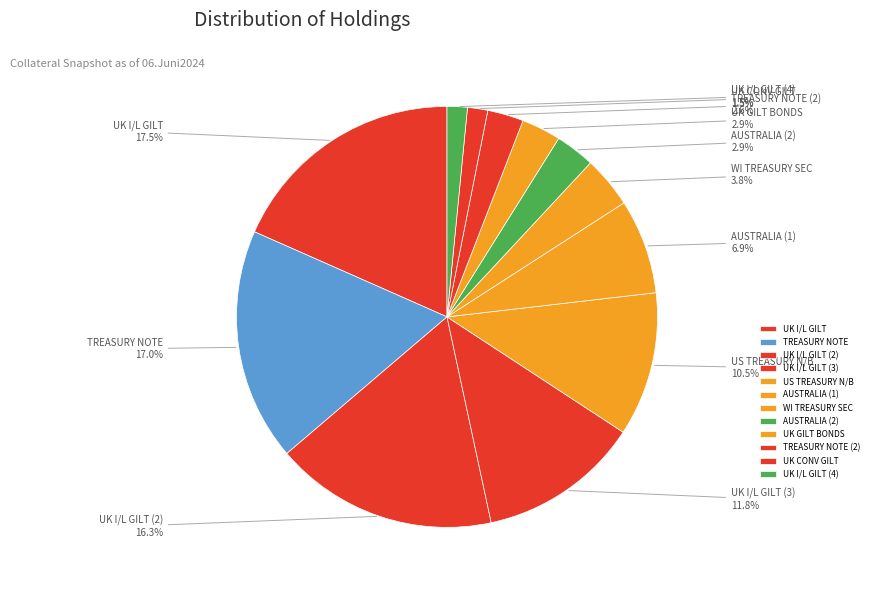

The AUSTRALIA (COMMONWEALTH OF) (6.93%) slice represents 1% of the pie. True or false?

False